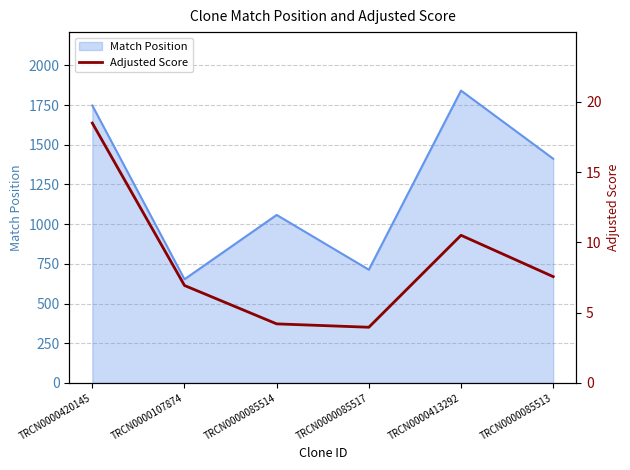

What is the lowest value of the Match Position series?

653